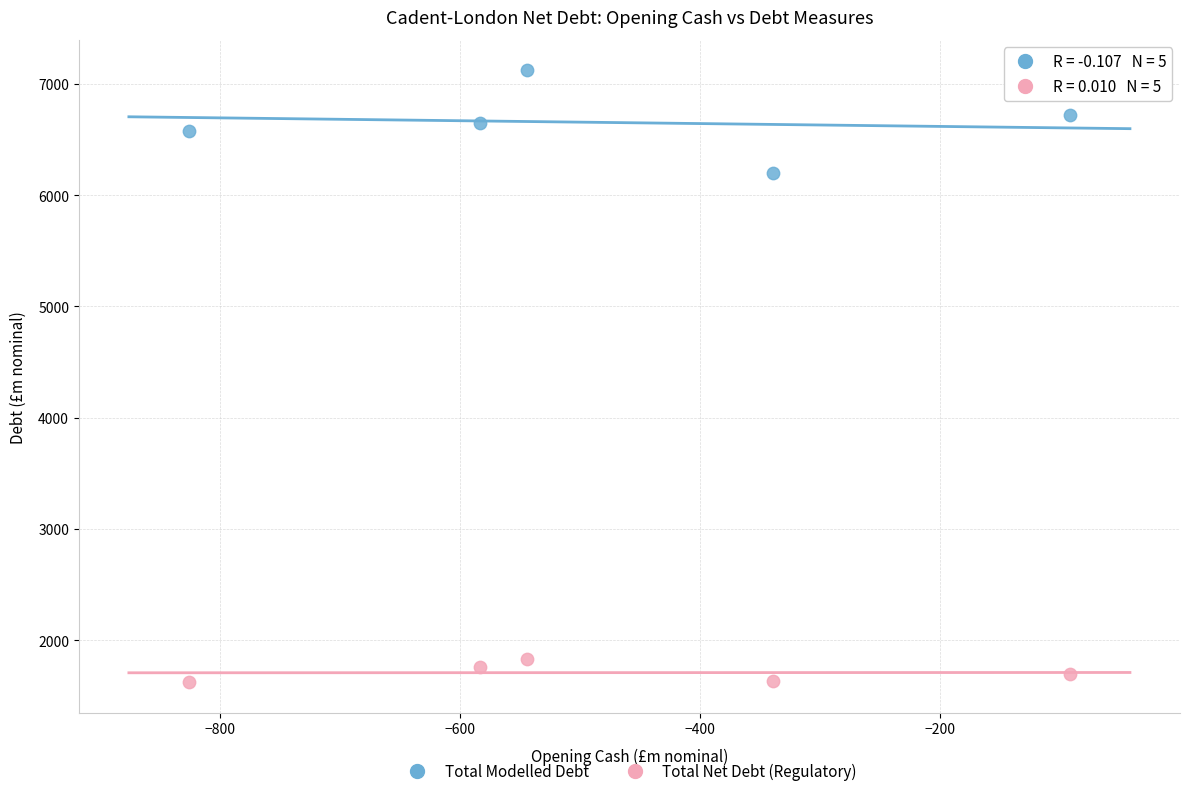

What are all the series names shown in the legend?

Total Modelled Debt, Total Net Debt (Regulatory)